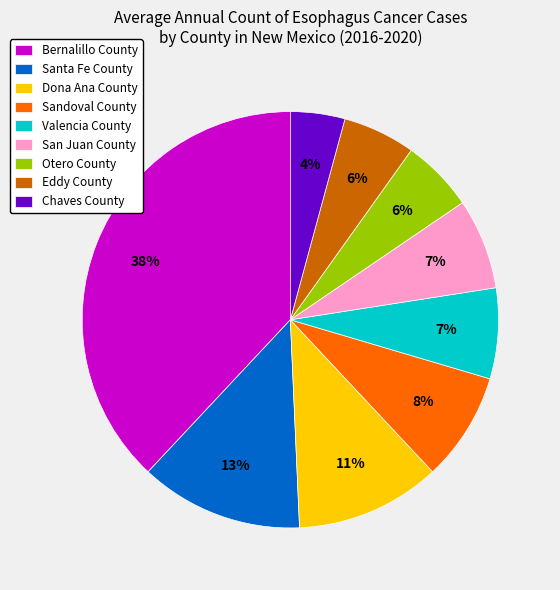

Is it true that San Juan County is 7% of the pie?

True